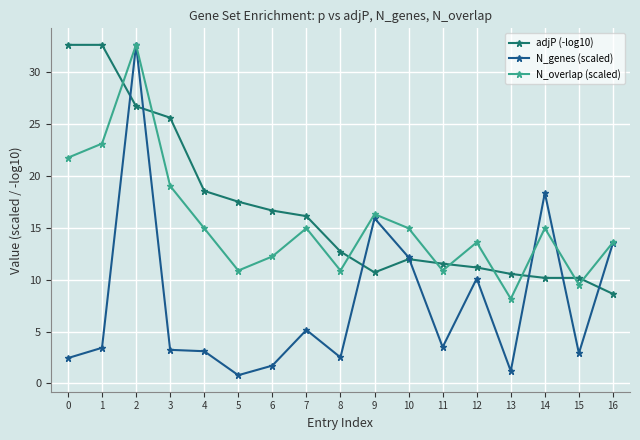

What is the average value of the adjP (-log10) series?

16.7